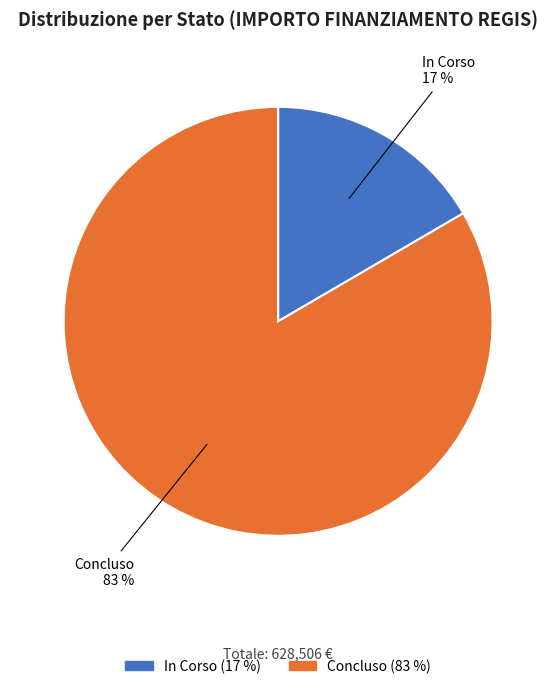

Does In Corso represent more than half of the total?

No